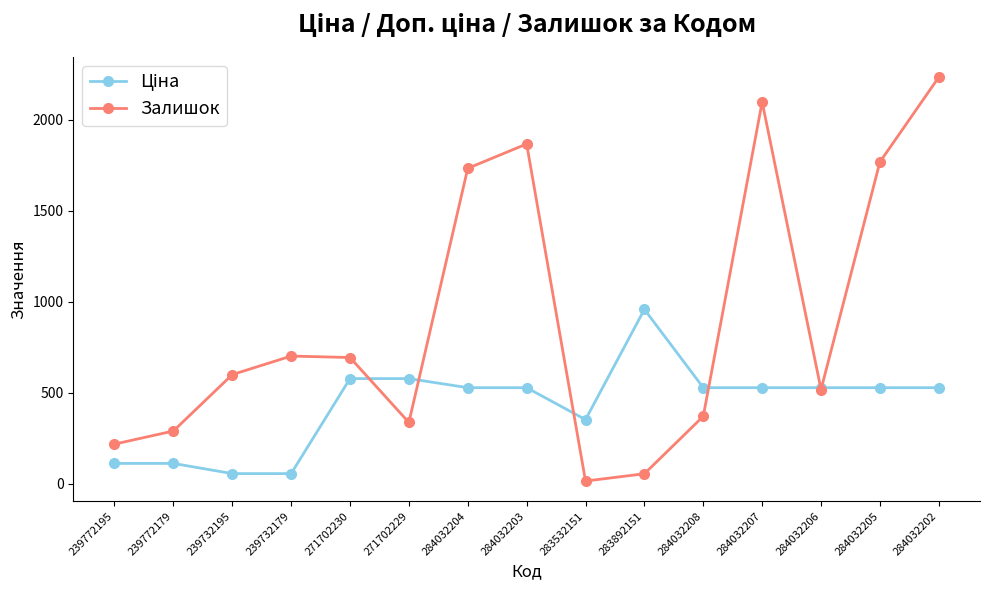

What is the approximate value of Залишок at 239772195?

218.0